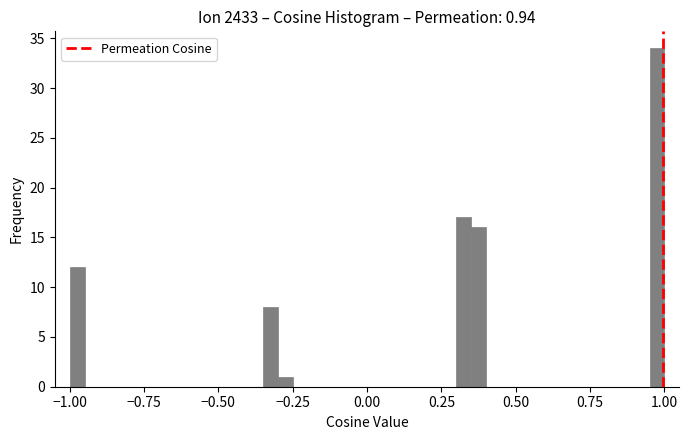

Around what value on the x-axis is the tallest bar? Give the approximate position of its centre, as read against the axis.

1.00